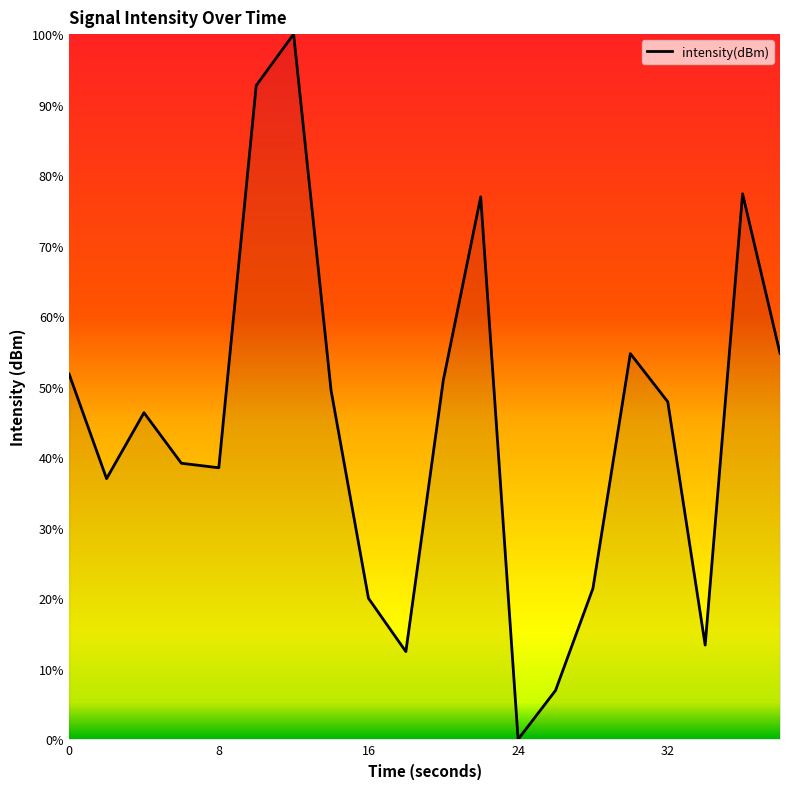

What is the greatest value displayed?

100.0